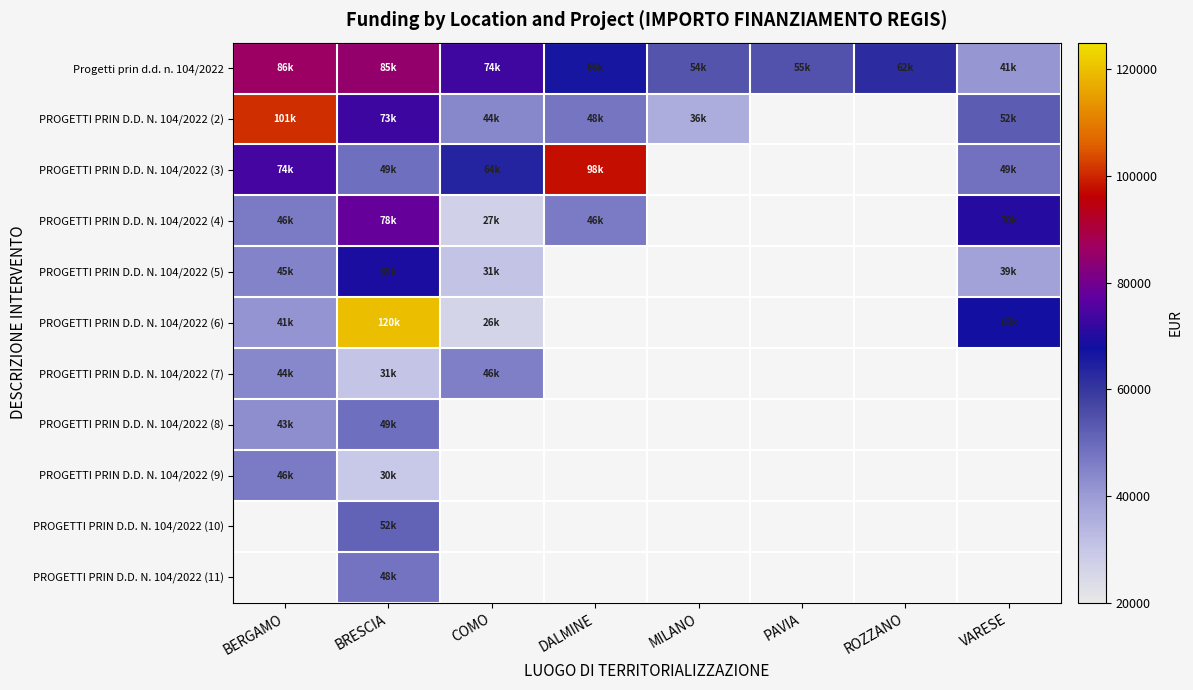

Between DALMINE and PAVIA, which is larger?

DALMINE